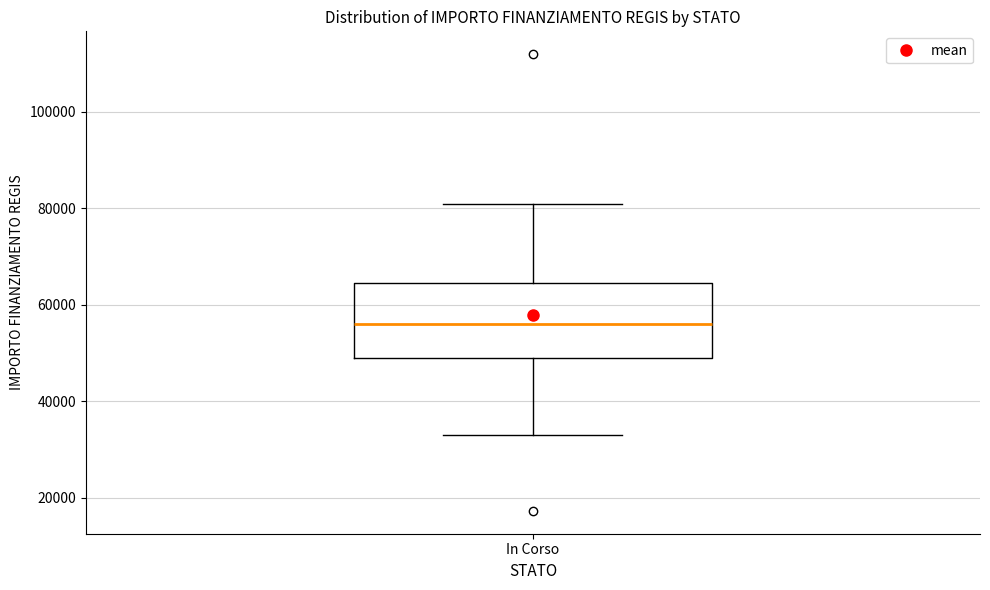

Where does the median line of the box for In Corso sit on the y-axis? The values are not printed on the chart, so give them approximately, as read against the axis.

56000